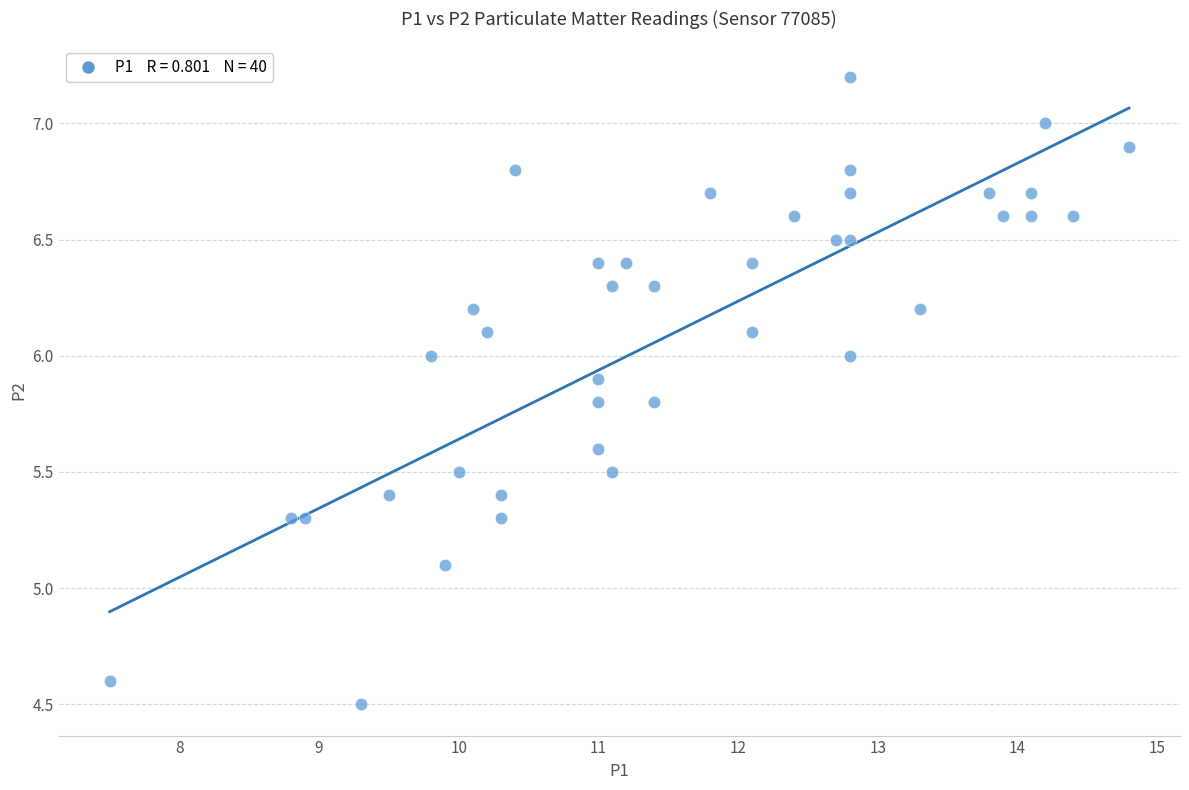

What is the range of X values (max minus min)?

7.3